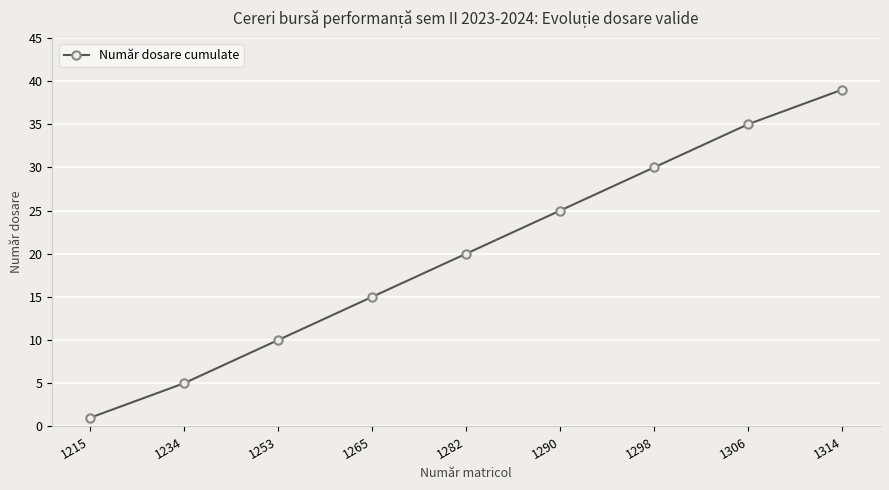

Rank the categories by value from highest to lowest.

1314, 1306, 1298, 1290, 1282, 1265, 1253, 1234, 1215